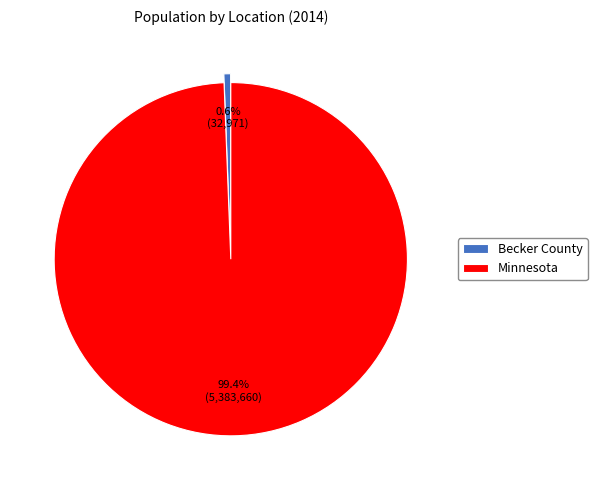

Between Minnesota and Becker County, which is larger?

Minnesota